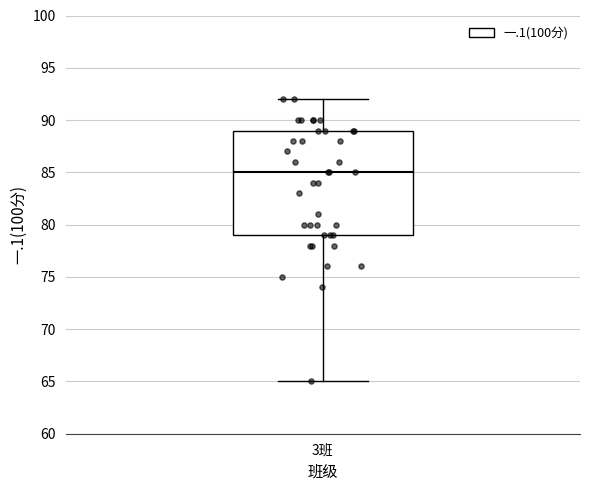

Where is the lower edge of the box for 3班 on the y-axis? The values are not printed on the chart, so give them approximately, as read against the axis.

79